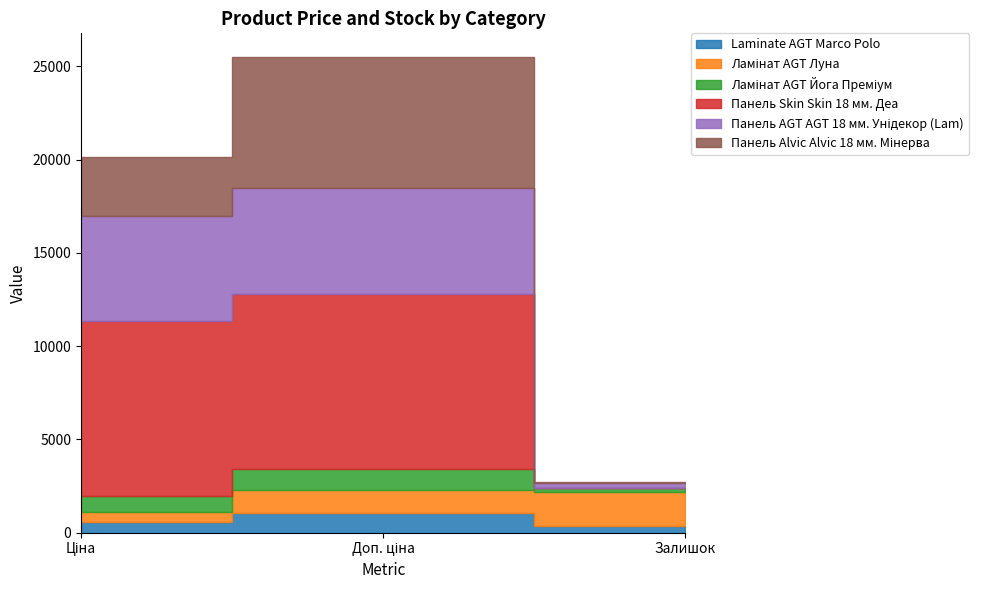

Which category has the highest value in the Панель Skin Skin 18 мм. Деа series?

Ціна